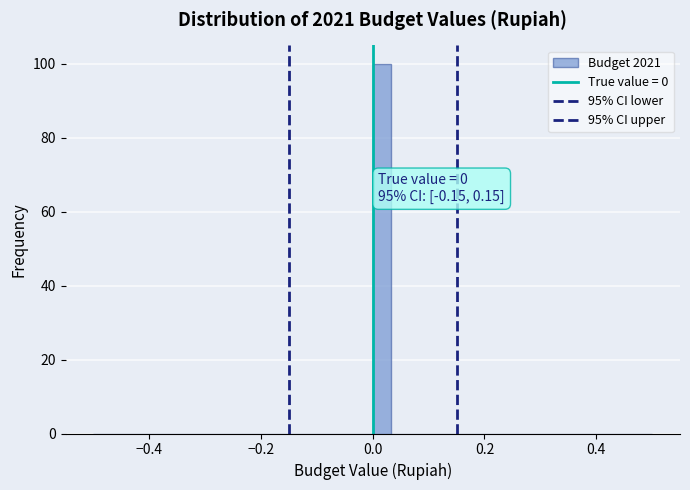

Read against the x-axis, roughly where is the centre of the tallest bar?

0.02